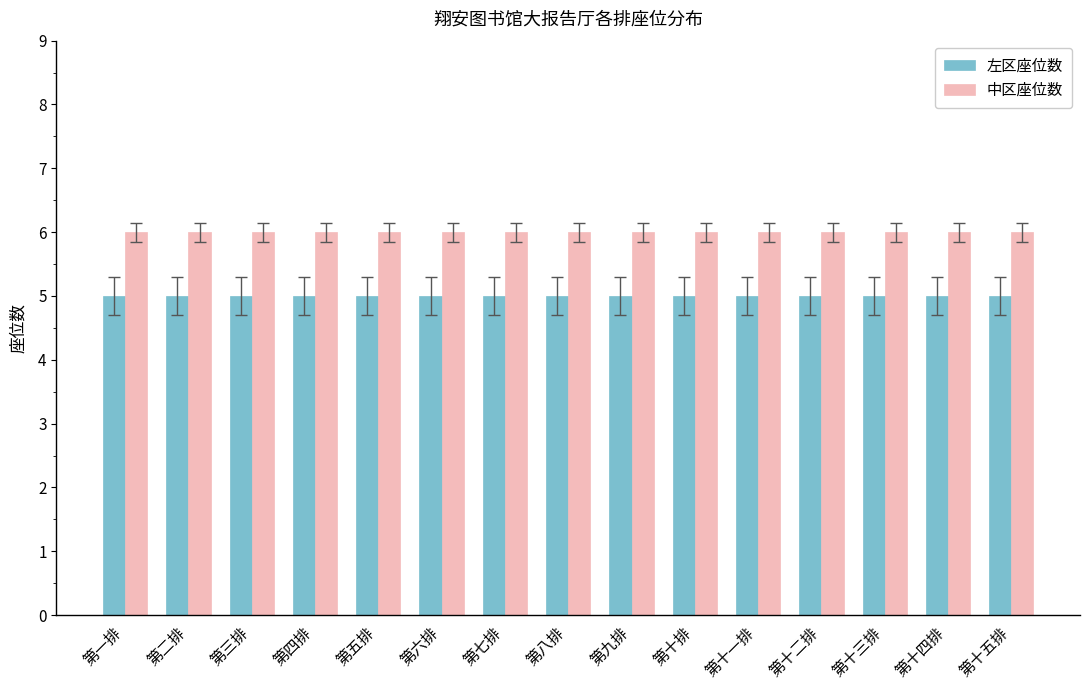

What is the sum of all 中区座位数 values?

90